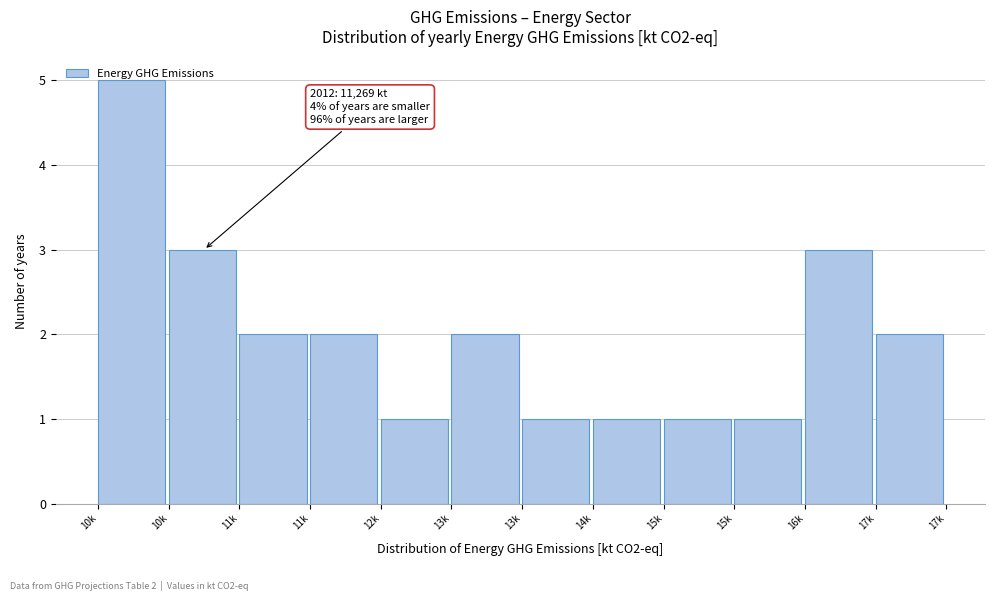

Does the chart contain any negative values?

No